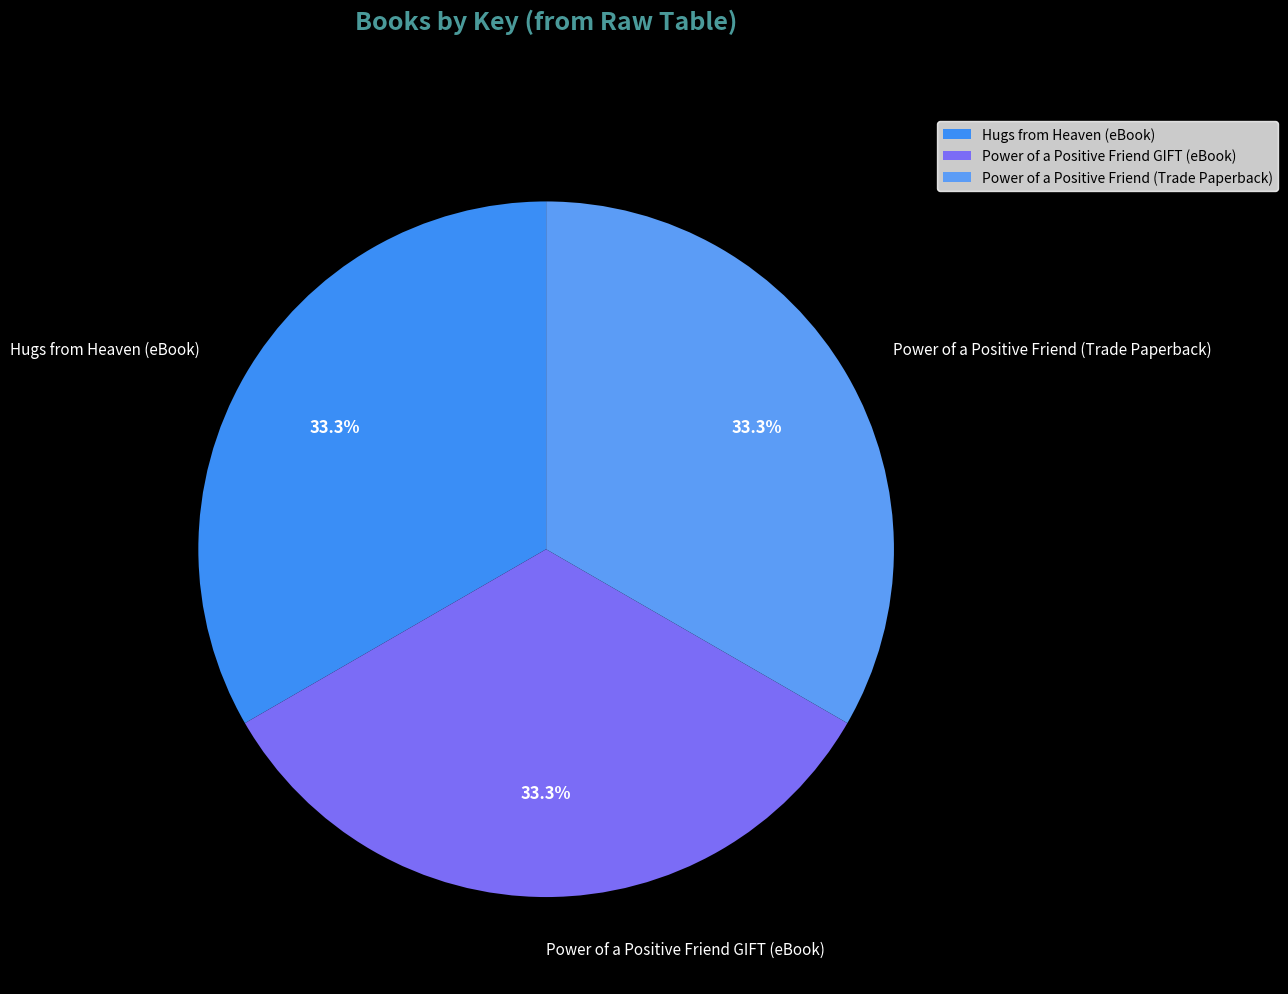

The Hugs from Heaven (eBook) slice represents 33% of the pie. True or false?

True